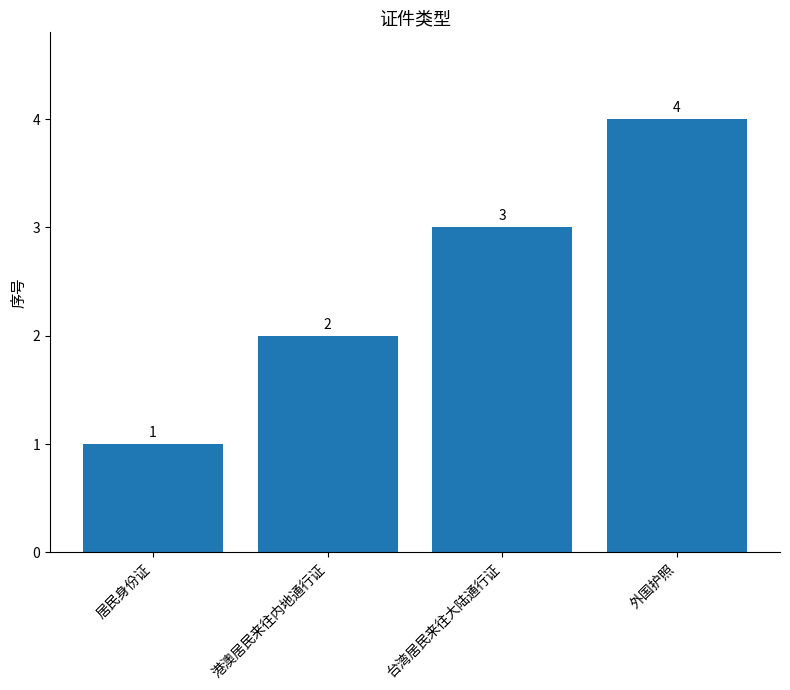

List the labels in order of value, smallest first.

居民身份证, 港澳居民来往内地通行证, 台湾居民来往大陆通行证, 外国护照